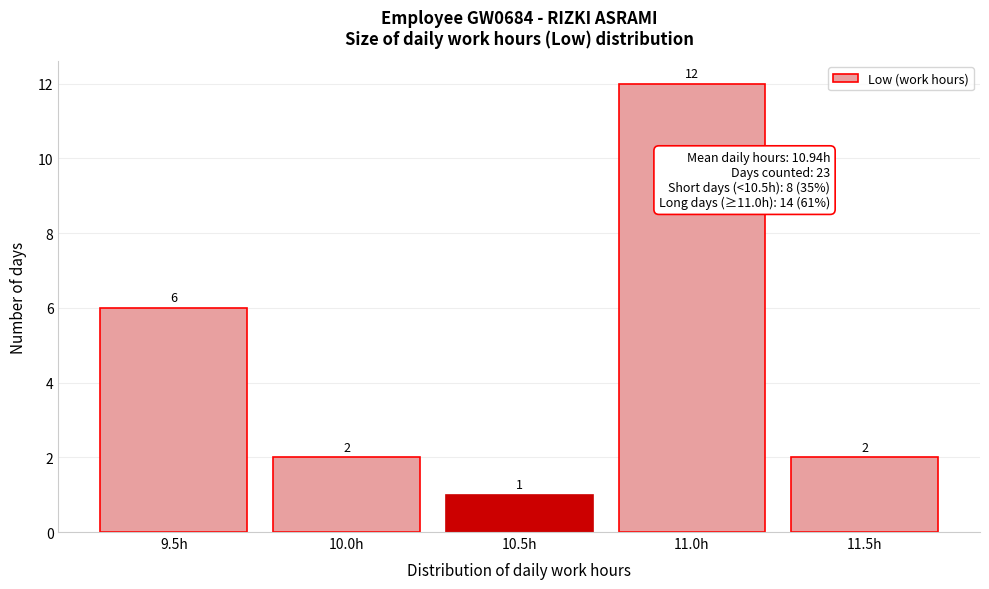

Reading left to right, transcribe all the data shown in this chart.

6	2	1	12	2